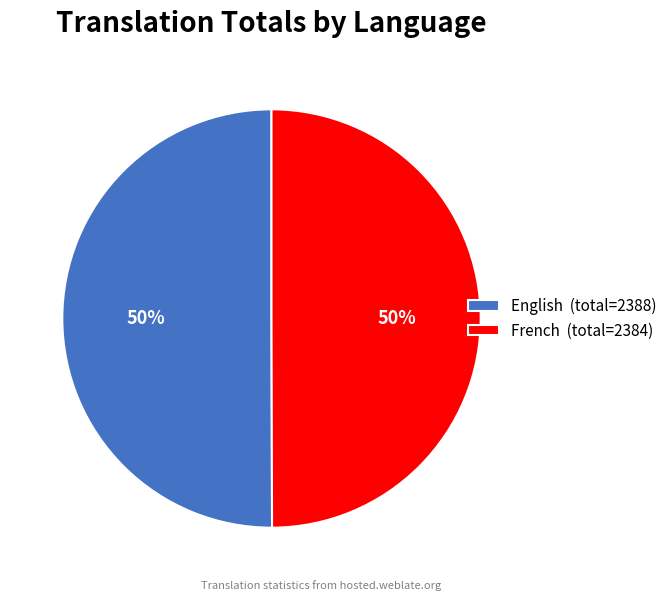

To the nearest percent, what portion does French (total=2384) represent?

50%